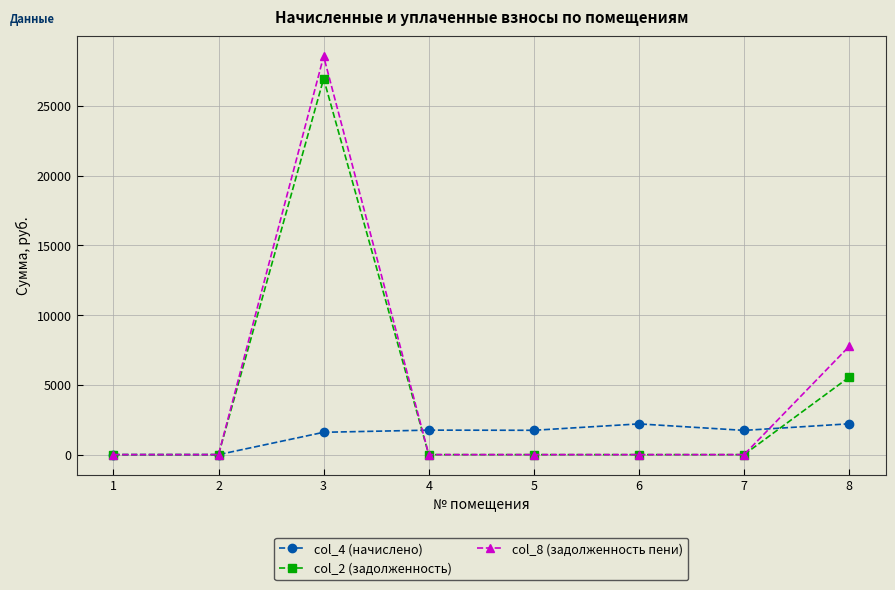

How many values in the col_4 (начислено) series are below 1745?

4